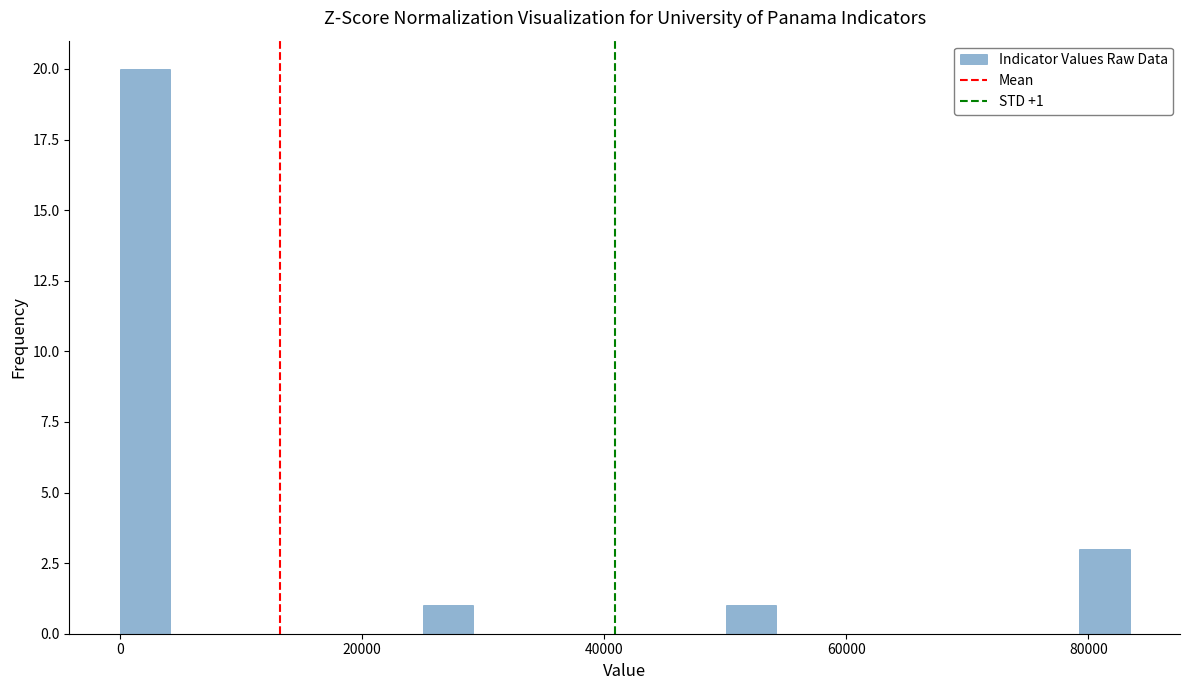

Read against the x-axis, roughly where is the centre of the tallest bar?

2000